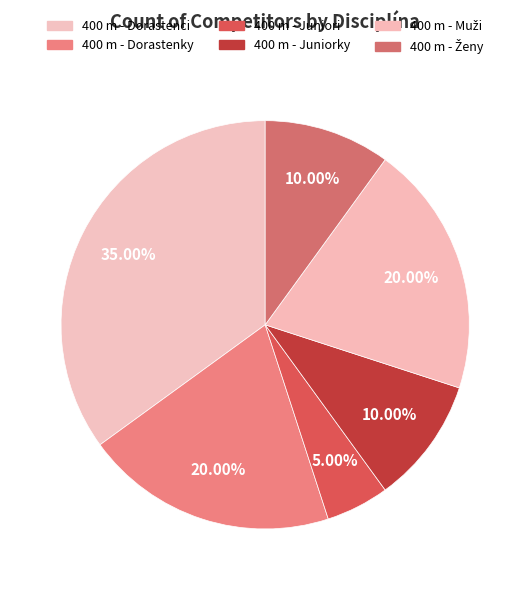

Rank the categories by value from lowest to highest.

400 m - Juniori, 400 m - Juniorky, 400 m - Ženy, 400 m - Dorastenky, 400 m - Muži, 400 m - Dorastenci